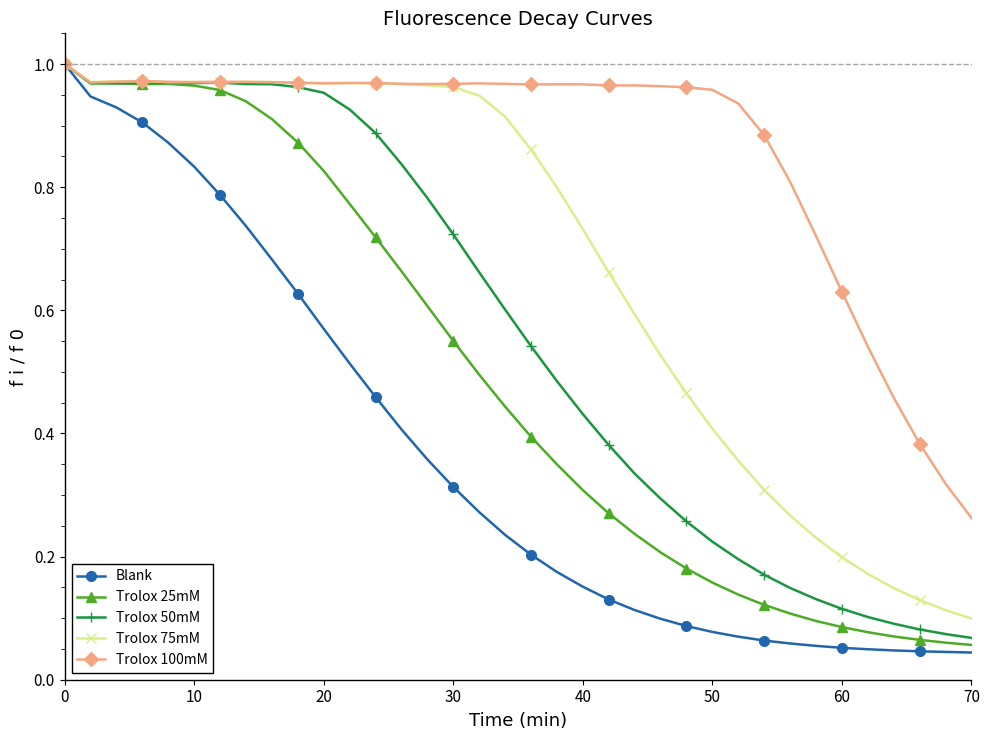

At how many categories does at least one series exceed 0?

36